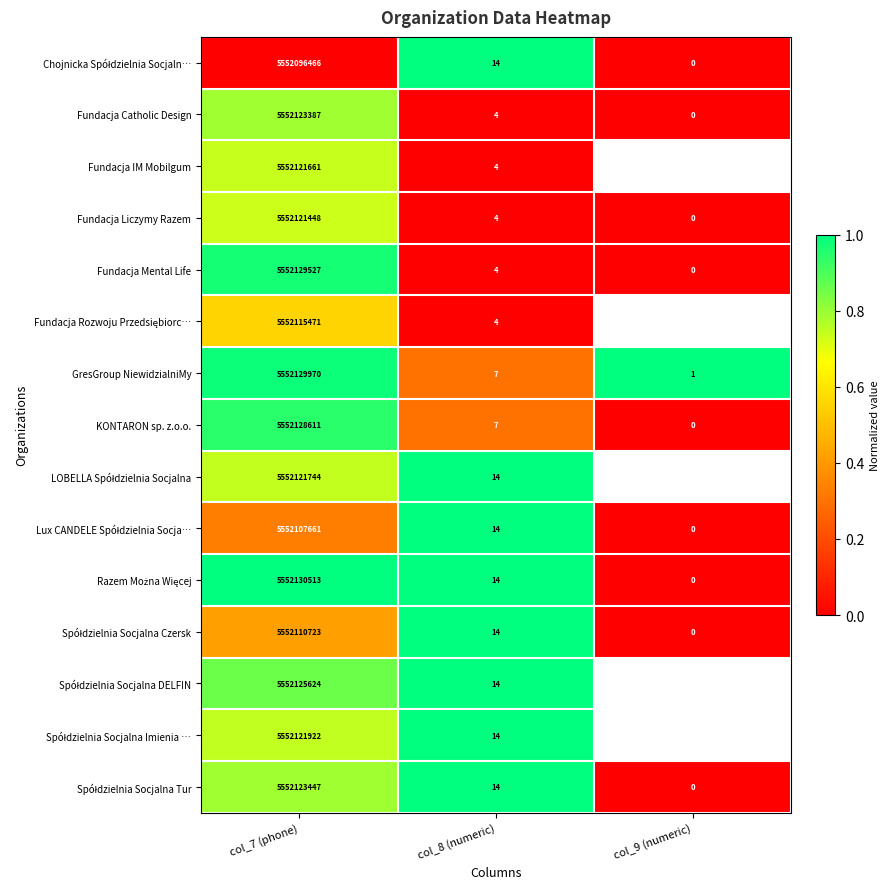

Where is Fundacja Mental Life nearest to the value 2776064763?

col_8 (numeric)